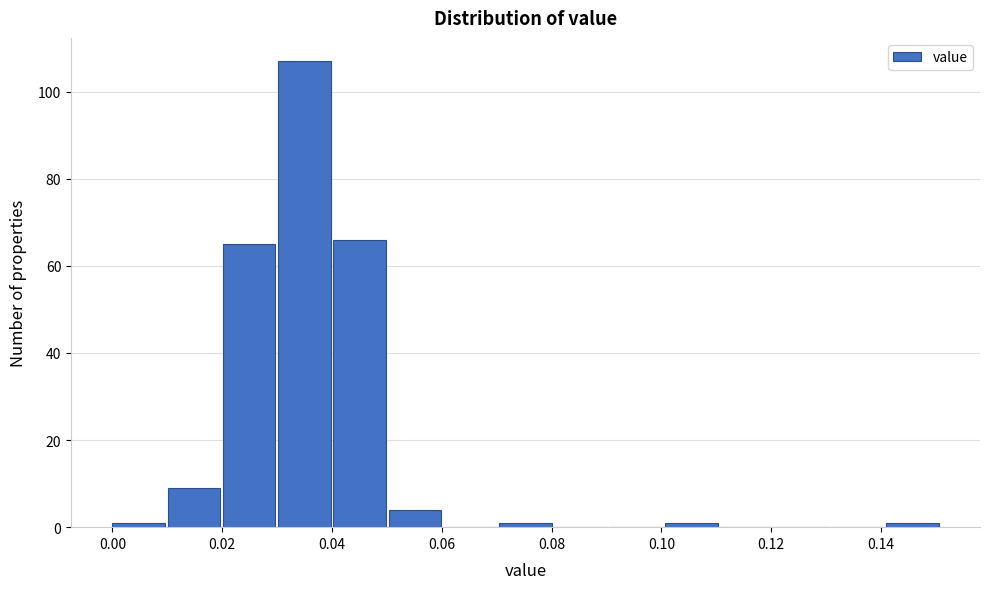

Reading left to right, transcribe this chart: for each bar, give the range it covers on the x-axis and its height. Neither the bar edges nor the heights are printed on the chart, so give them approximately, as read against the axes.

0.000 to 0.010: under 2
0.010 to 0.020: 10
0.020 to 0.030: 66
0.030 to 0.040: 108
0.040 to 0.050: 66
0.050 to 0.060: 4
0.060 to 0.070: 0
0.070 to 0.080: under 2
0.080 to 0.090: 0
0.090 to 0.100: 0
0.100 to 0.110: under 2
0.110 to 0.120: 0
0.120 to 0.130: 0
0.130 to 0.140: 0
0.140 to 0.152: under 2